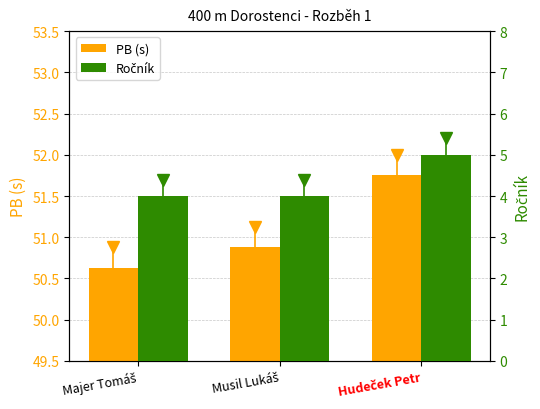

At which category does the chart reach its peak across all series?

Hudeček Petr